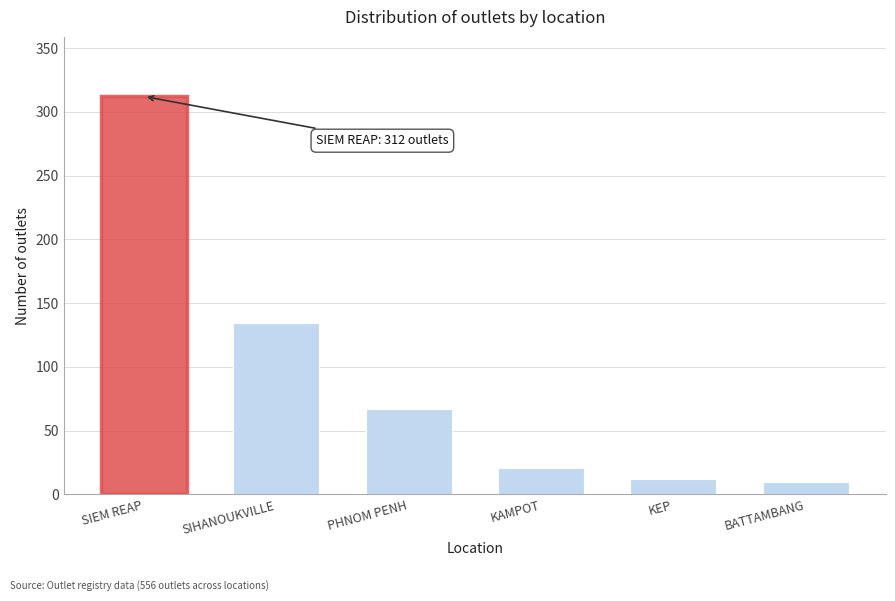

Reading left to right, list all the values displayed in this chart.

312	134	67	21	12	10